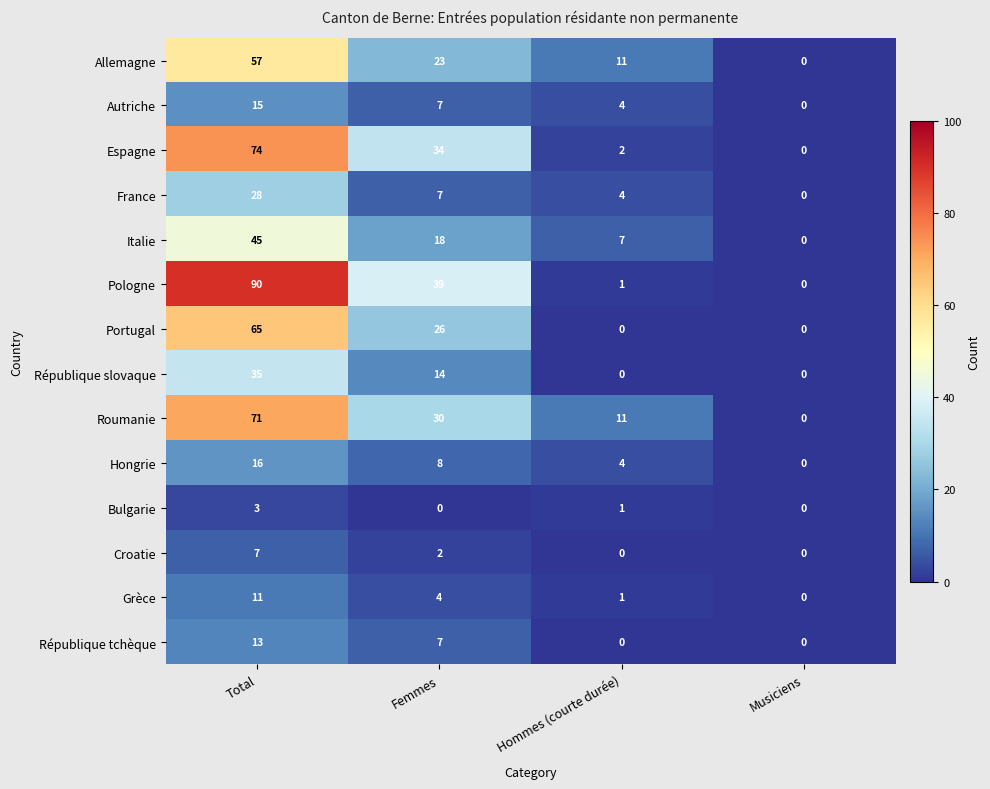

How many Croatie values are between 0 and 7?

4